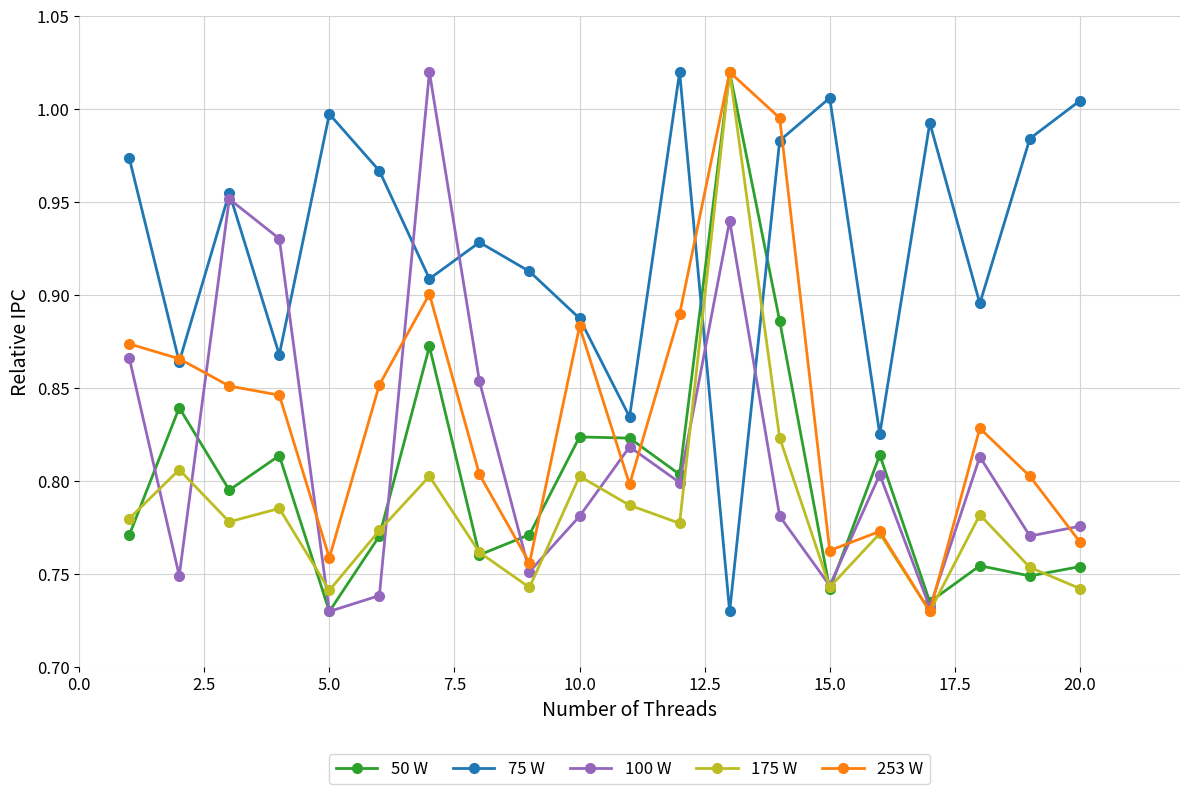

True or false: 100 W and 50 W cross at least once.

True